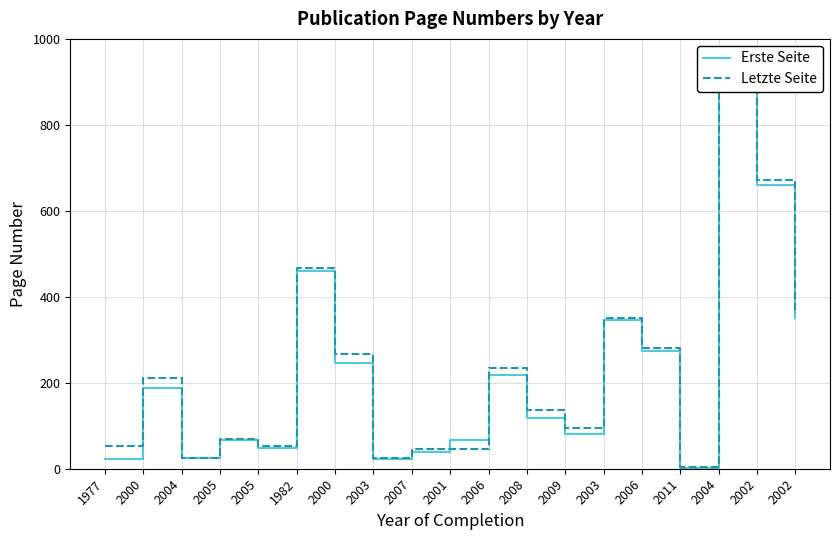

Reading left to right, transcribe all the data shown in this chart.

Erste Seite: 23	187	24	66	48	461	245	22	40	66	217	119	80	347	273	1	947	661	351
Letzte Seite: 54	210	25	69	52	467	266	25	46	46	234	136	94	350	280	3	959	671	359